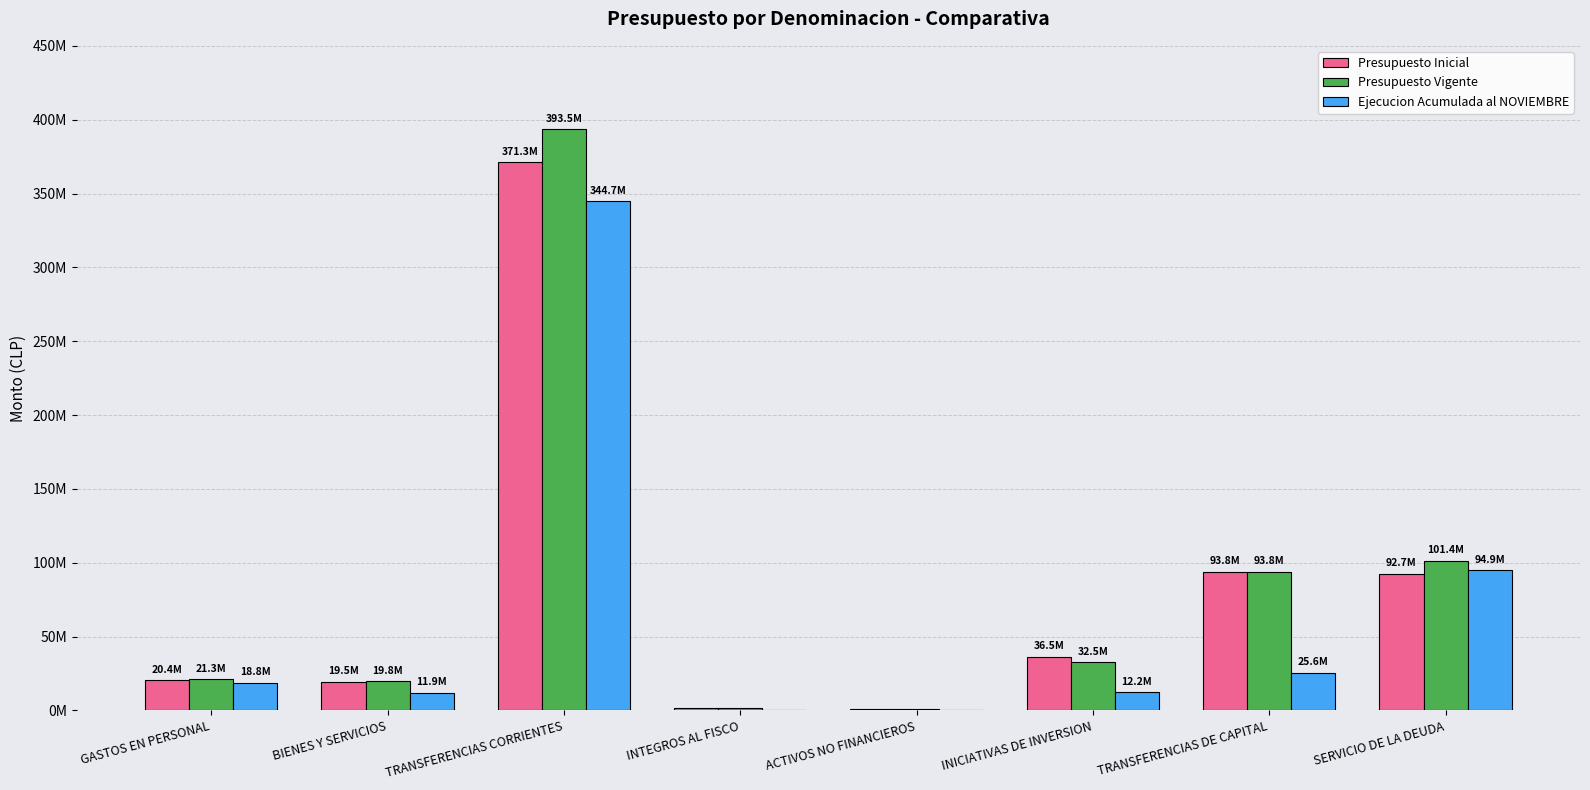

Is the value of Presupuesto Vigente at TRANSFERENCIAS DE CAPITAL greater than the value of Ejecucion Acumulada al NOVIEMBRE at INTEGROS AL FISCO?

Yes